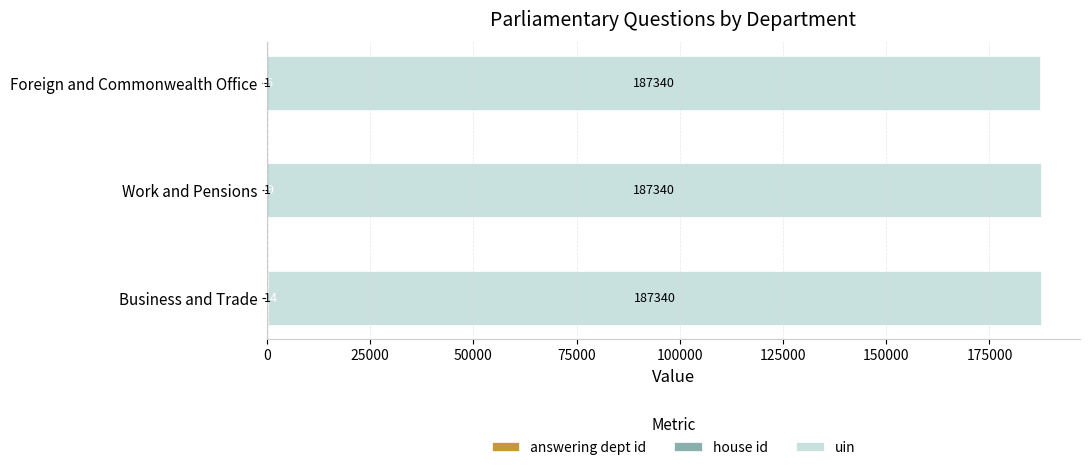

At which category is the sum across all series the highest?

Business and Trade